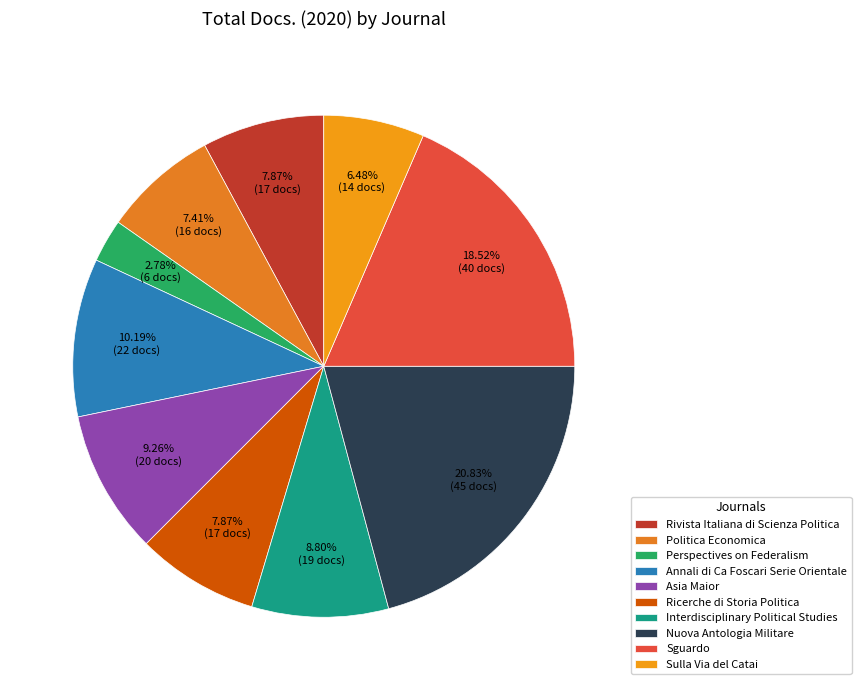

How many segments does this pie chart have?

10